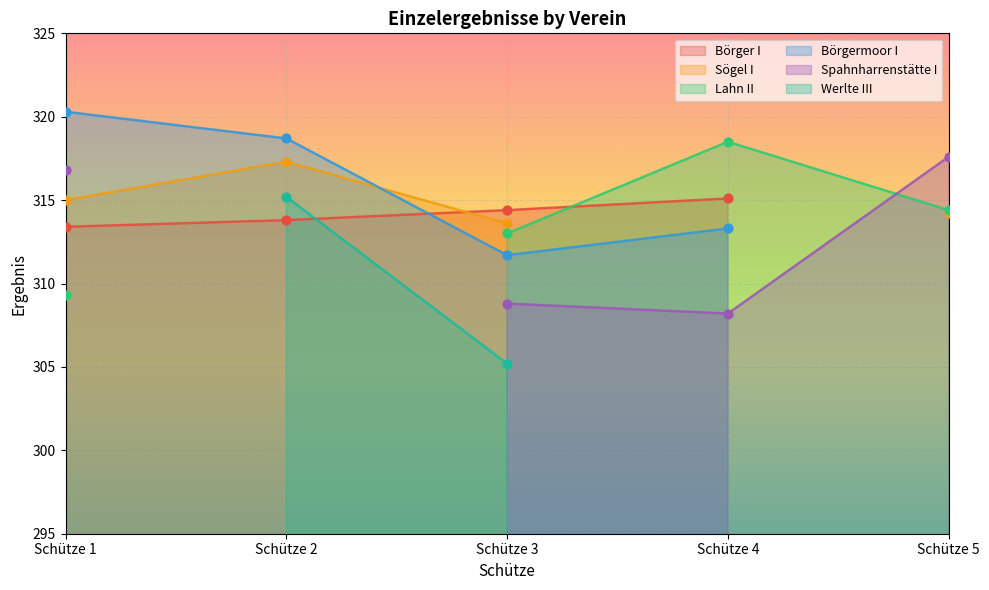

At which category is the sum across all series the highest?

Schütze 3